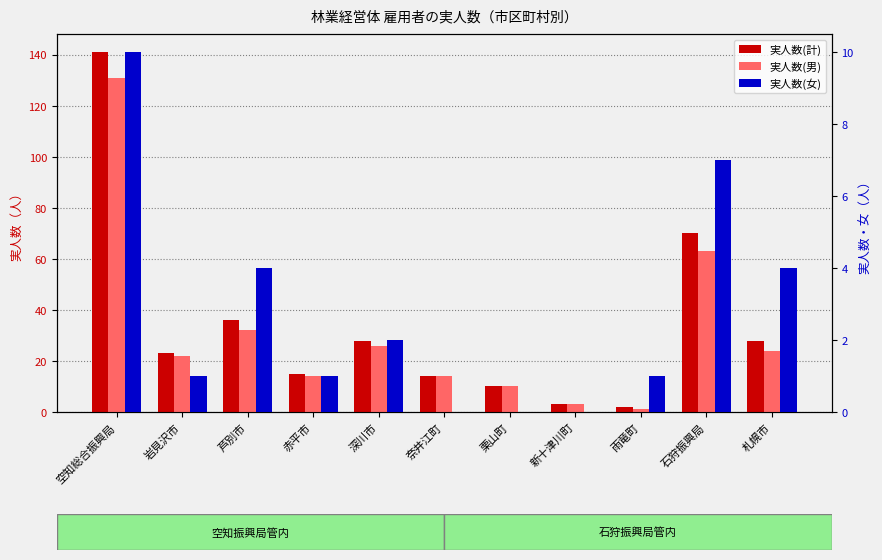

What is the average value of the 実人数(男) series?

31